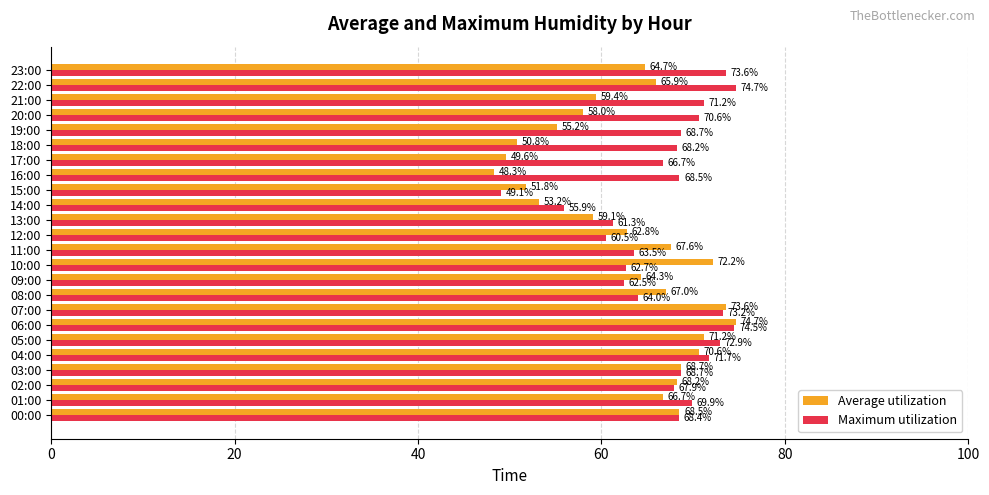

What is the total value across all series at 06:00?

149.2